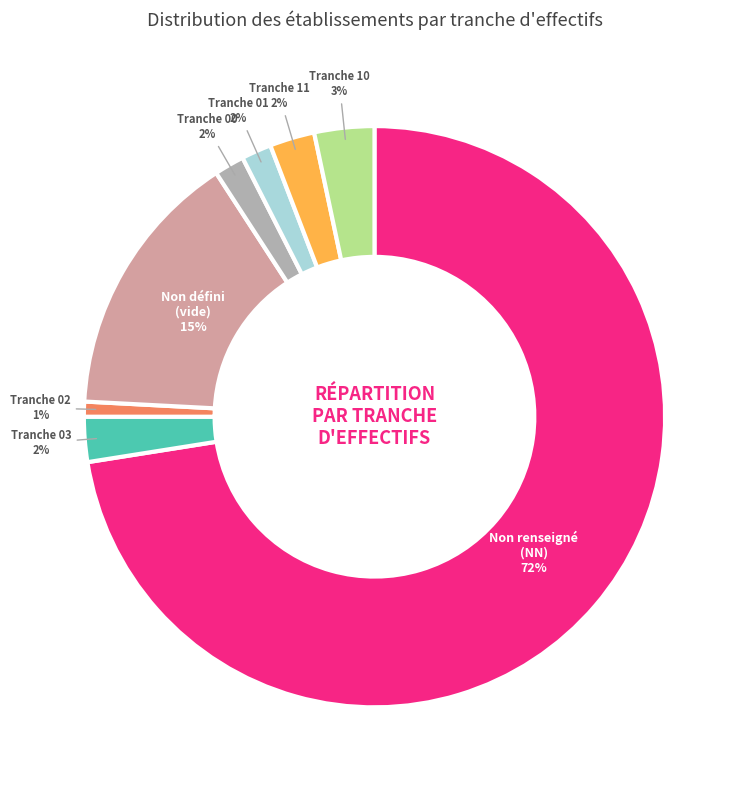

To the nearest percent, what is the difference between the largest and smallest slice percentages?

72%